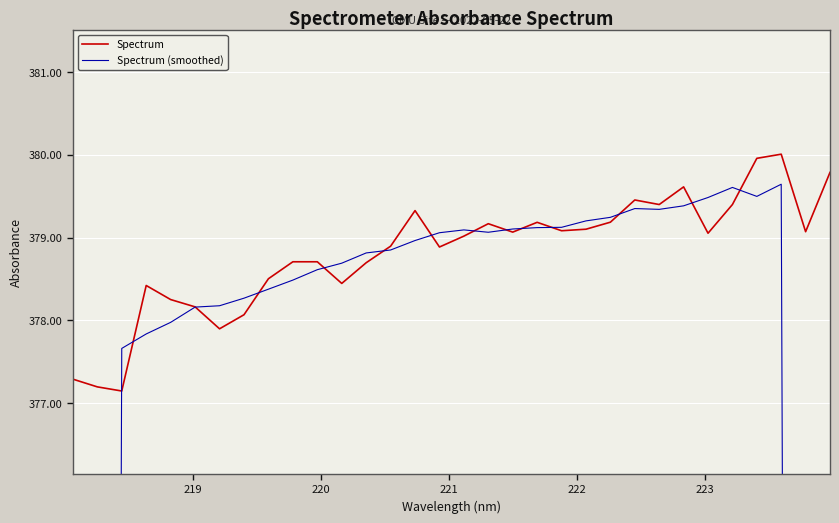

What is the minimum value for Spectrum?

377.1